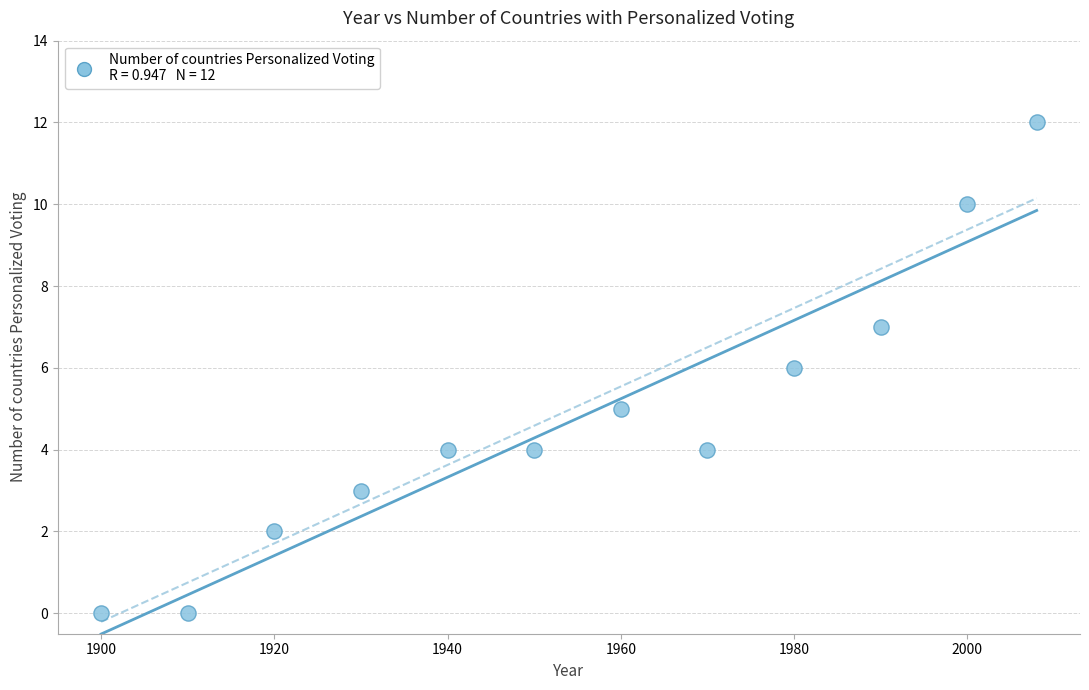

What is the average Y value?

5